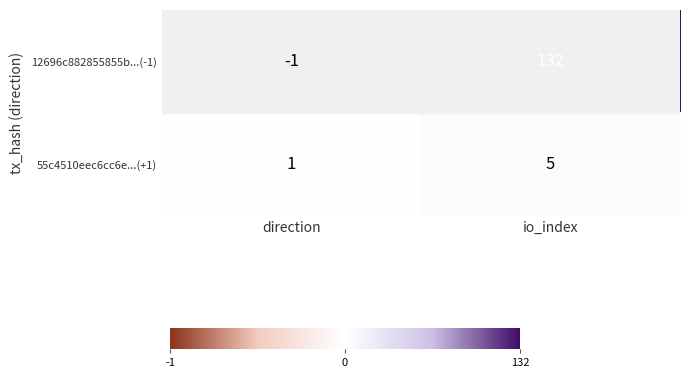

Which category has the highest value in the 12696c882855855b...(-1) series?

io_index